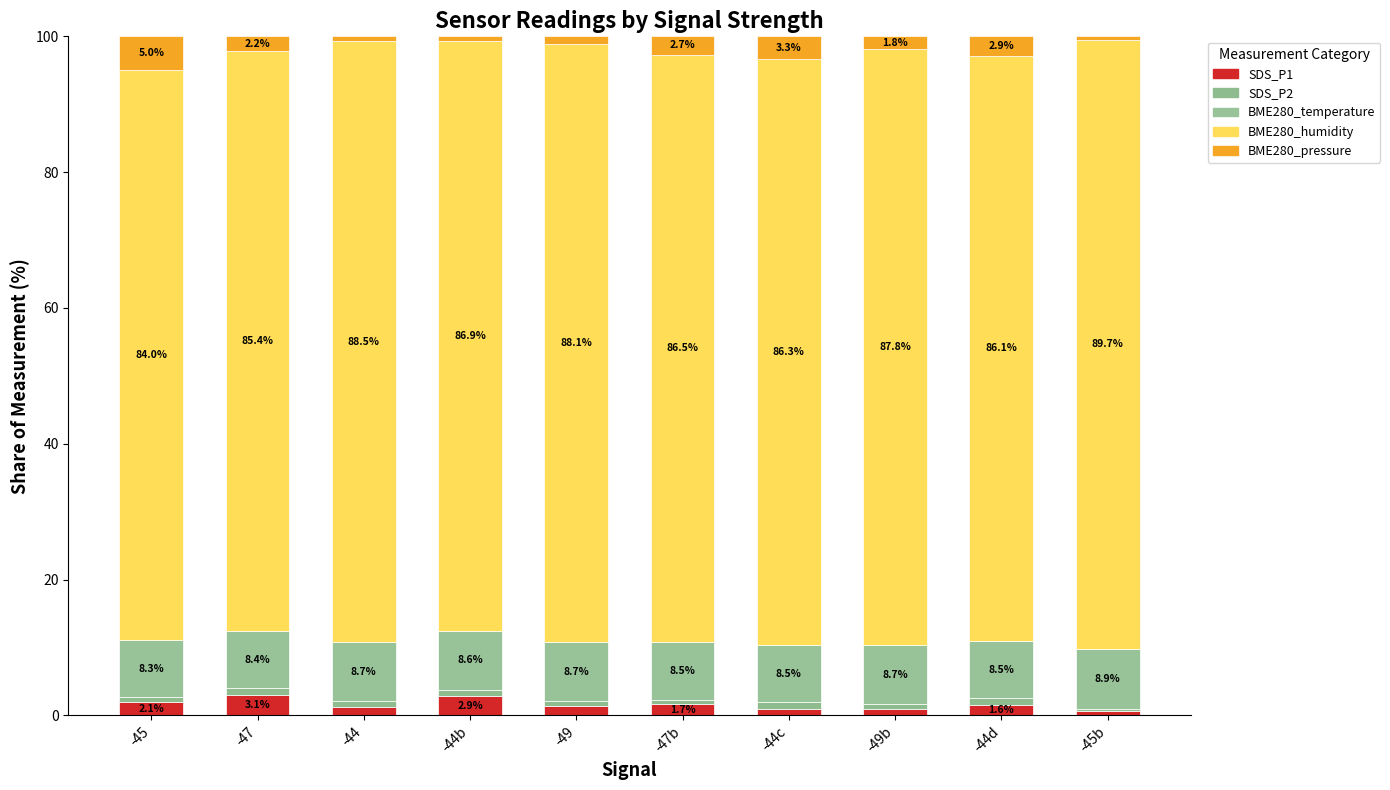

Are the bars horizontal?

No